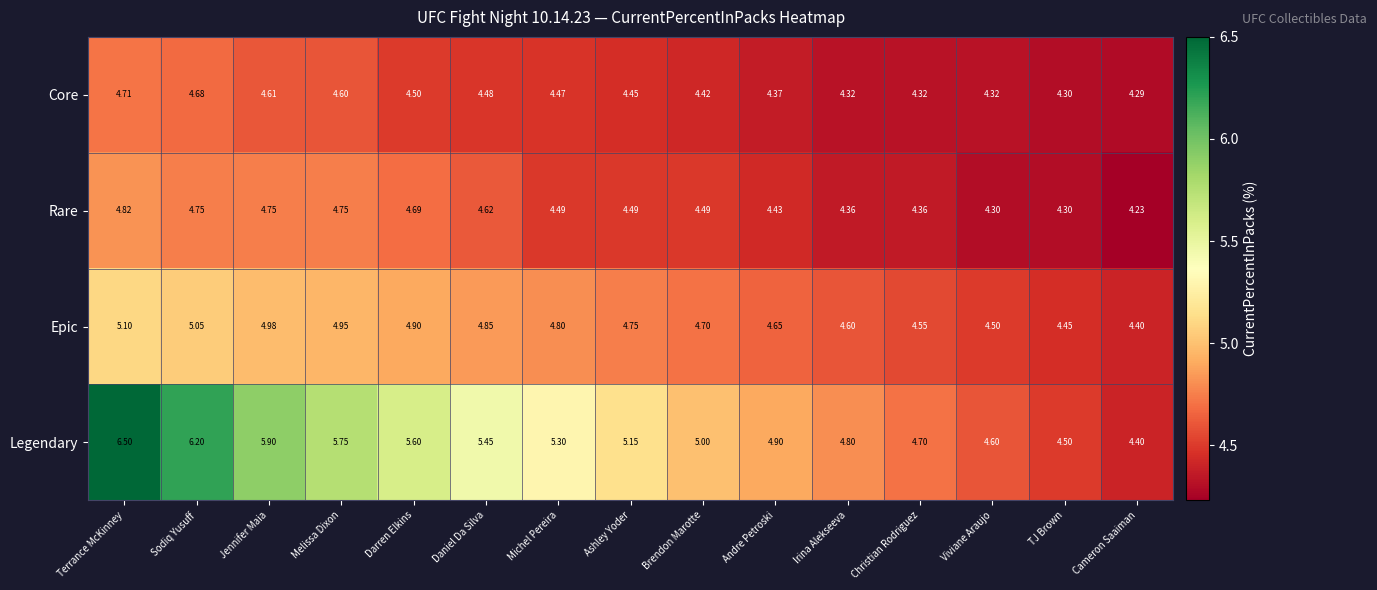

At which category is the sum across all series the highest?

Terrance McKinney